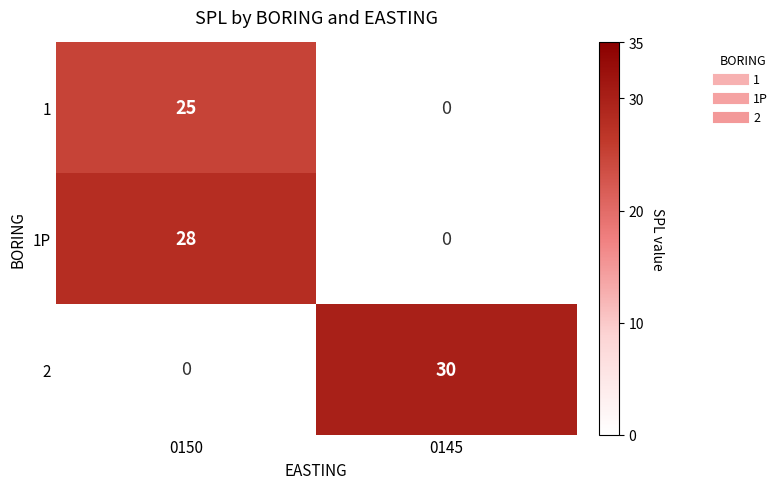

Is the value of 2 at 0145 greater than the value of 1P at 0150?

Yes